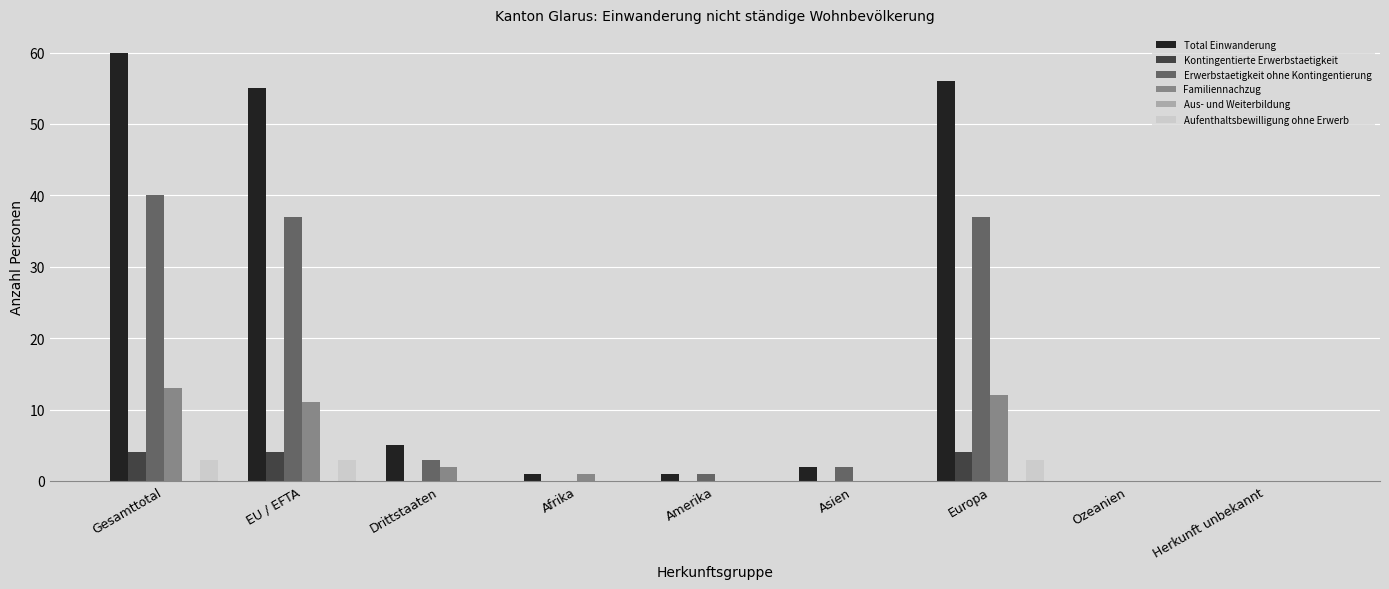

The value of Total Einwanderung at Herkunft unbekannt is -35. True or false?

False